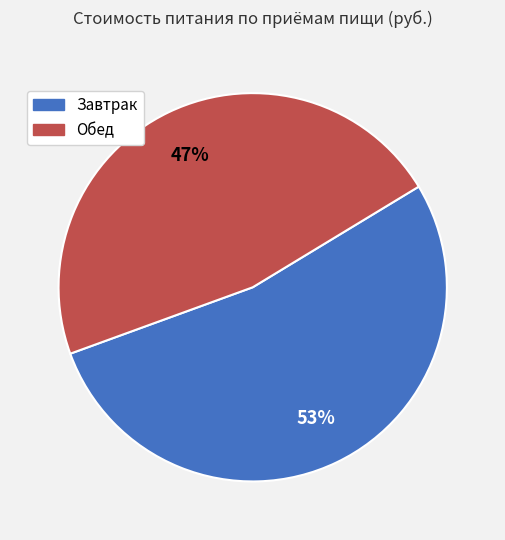

What is the ratio of the value at Обед to the value at Завтрак?

0.9